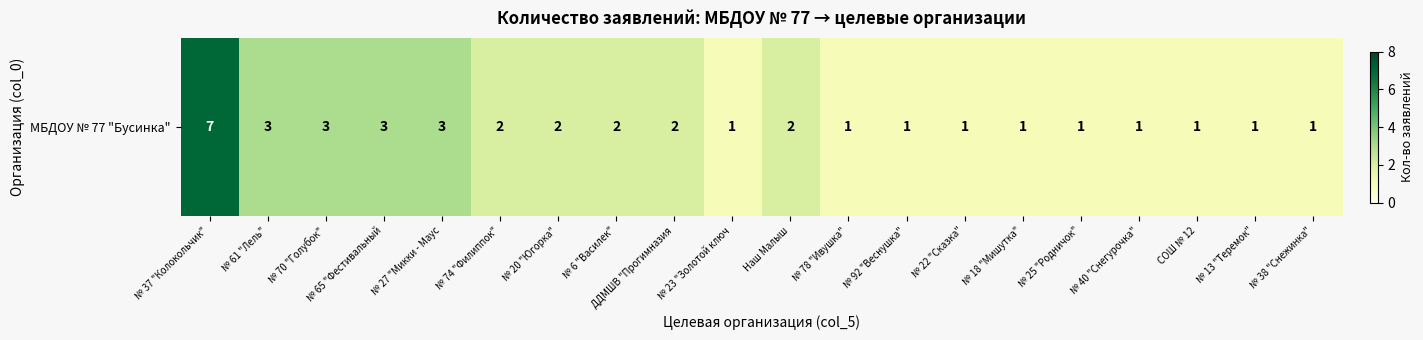

The chart shows a value of 3 at № 61 "Лель". True or false?

True